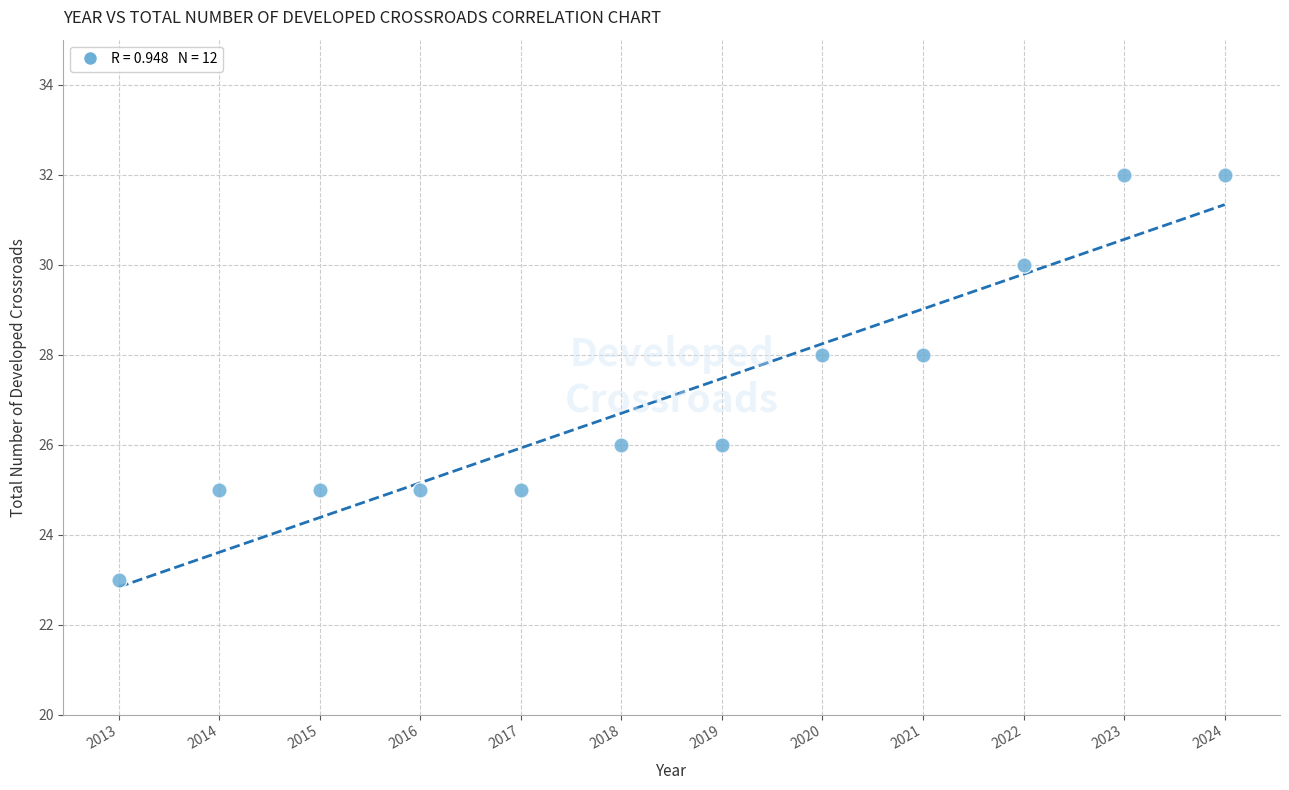

What is the range of X values (max minus min)?

11